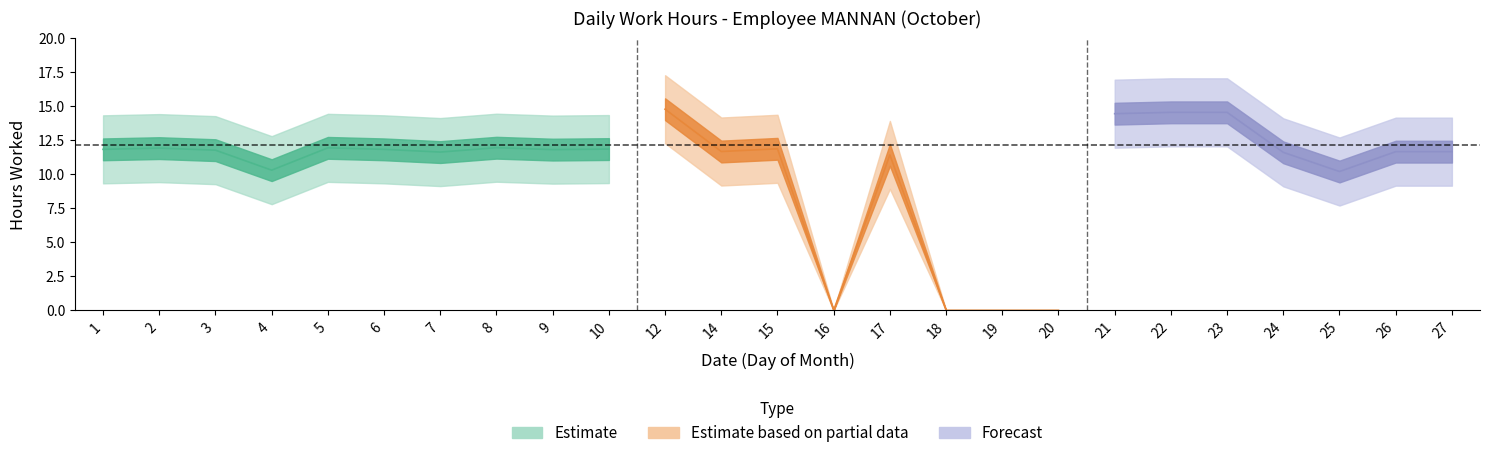

At which label is the value closest to 7?

25